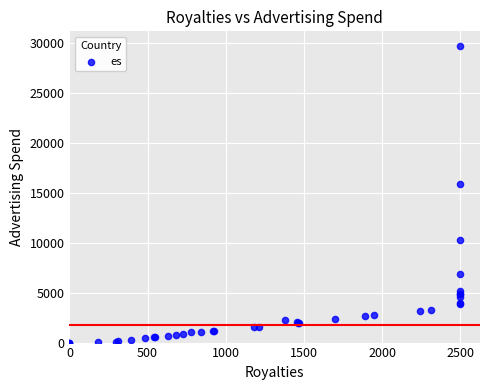

What Y value in the scatter plot is closest to 14830?

15917.6